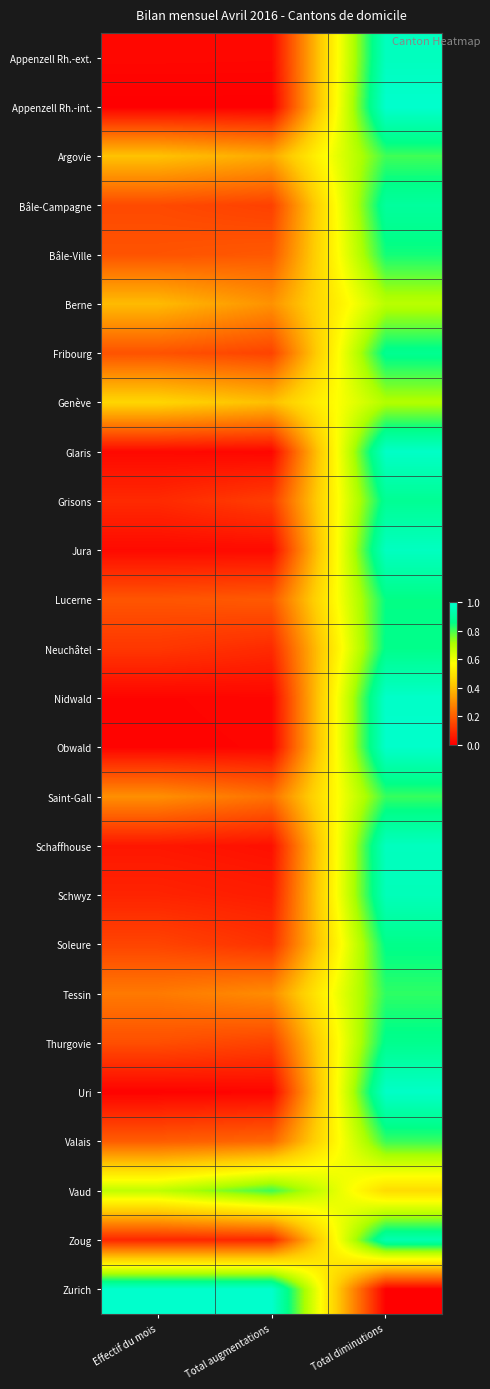

How many categories are shown in the chart?

3